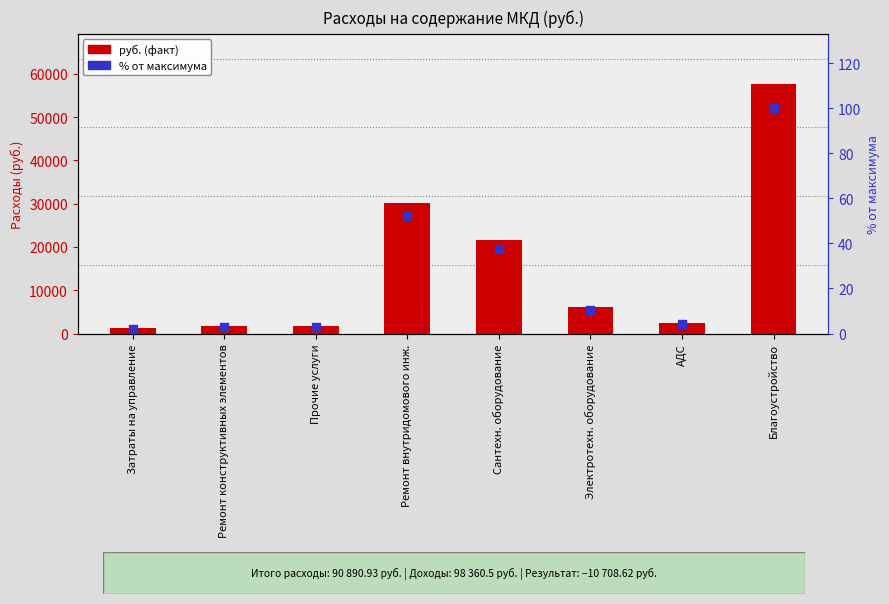

At how many categories does at least one series exceed 3941?

4